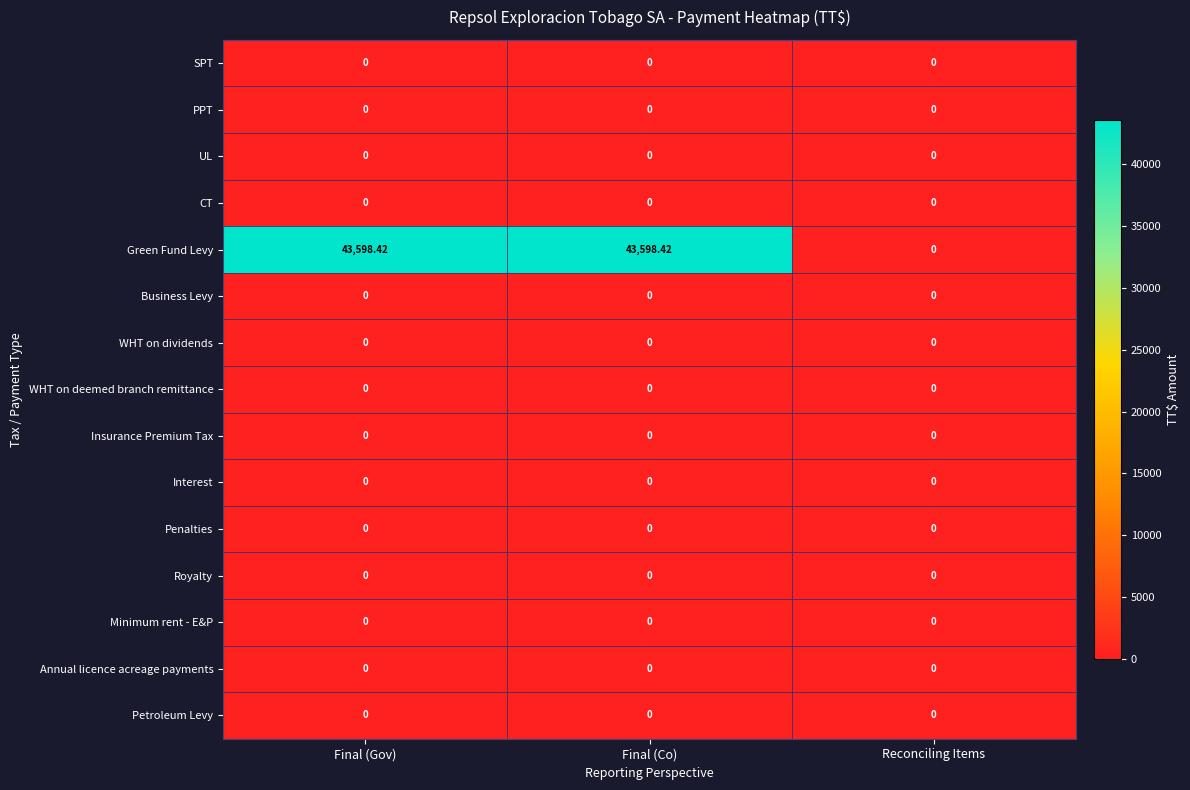

Which series has the largest total across all categories?

Green Fund Levy